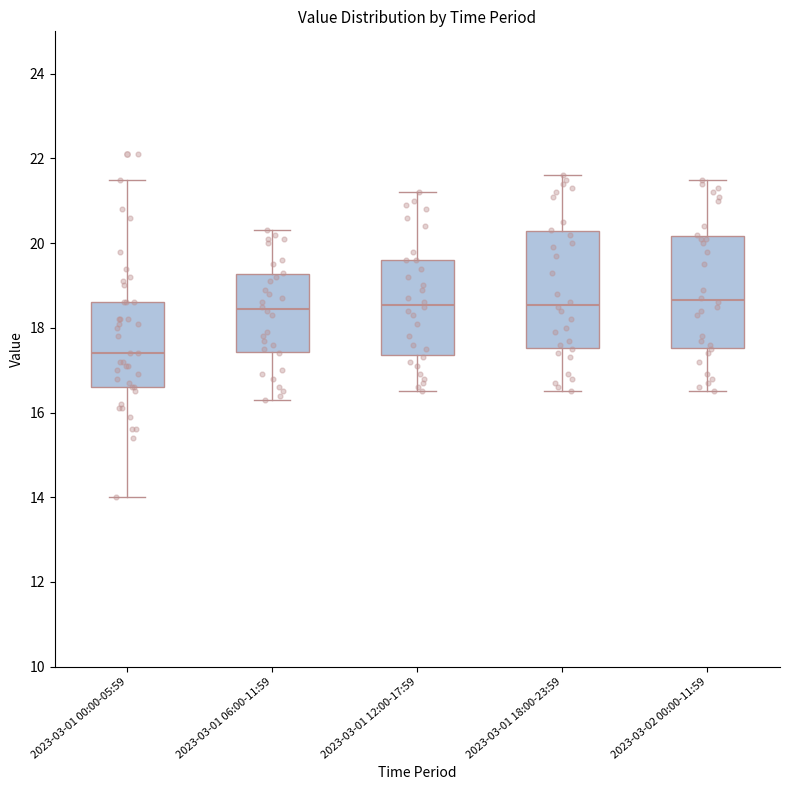

Where does the median line of the box for 2023-03-01 12:00-17:59 sit on the y-axis? The values are not printed on the chart, so give them approximately, as read against the axis.

18.6